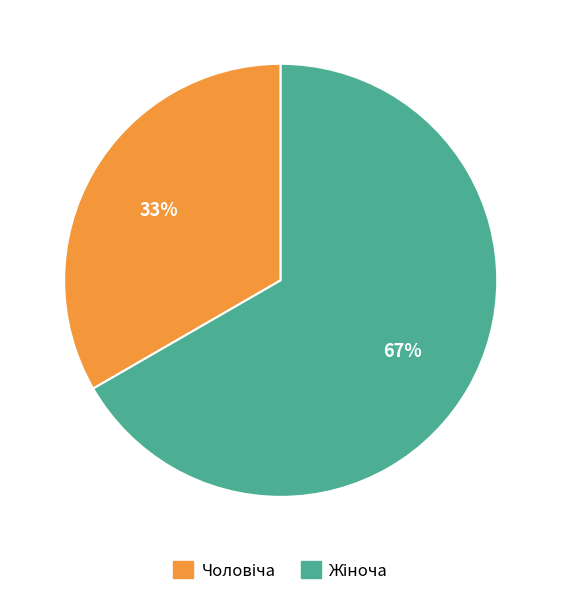

To the nearest percent, what is the average slice percentage?

50%